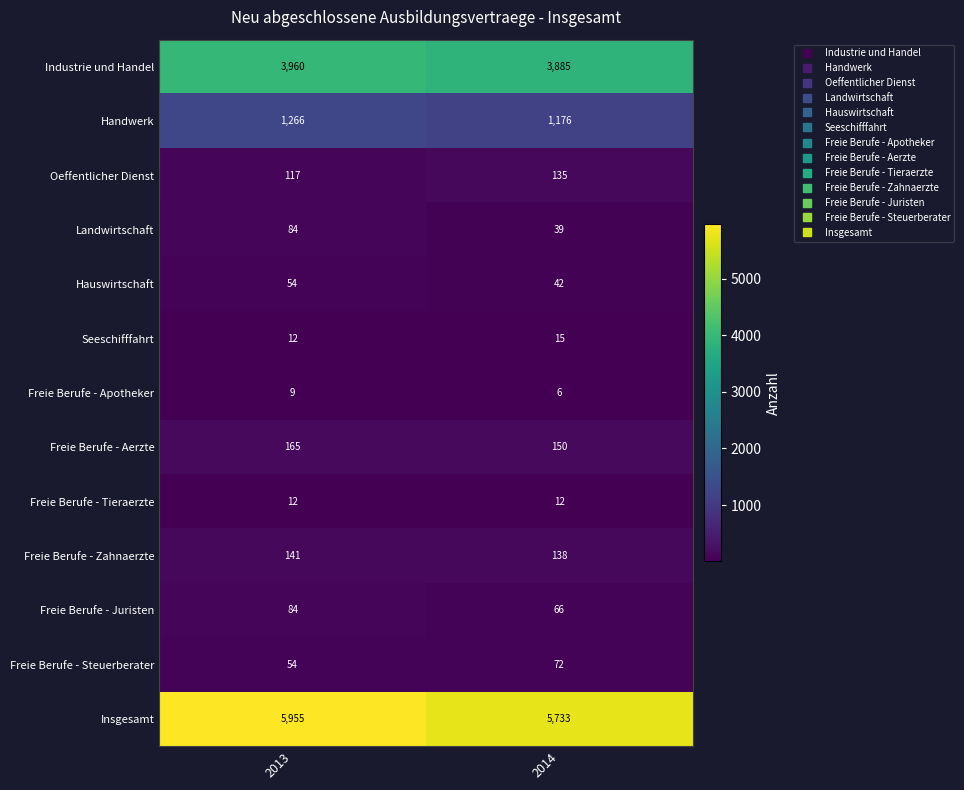

What is the difference between the highest and lowest values at 2014?

5727